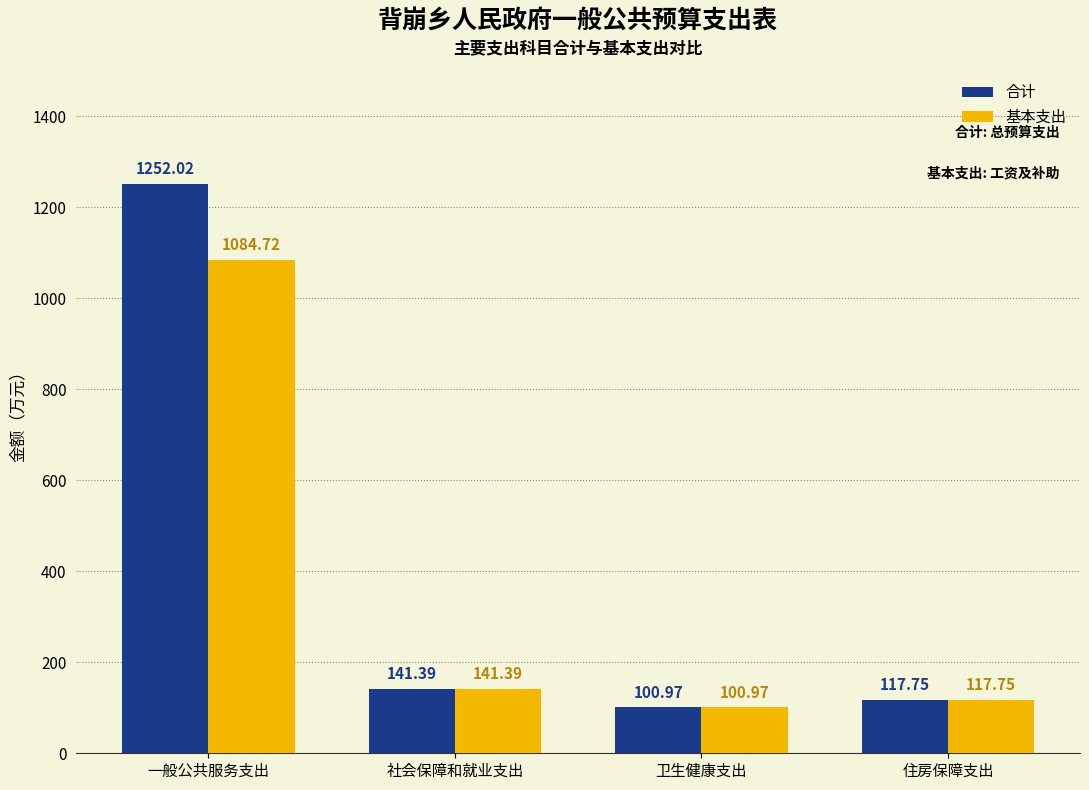

At which label does 基本支出 first exceed 141?

一般公共服务支出